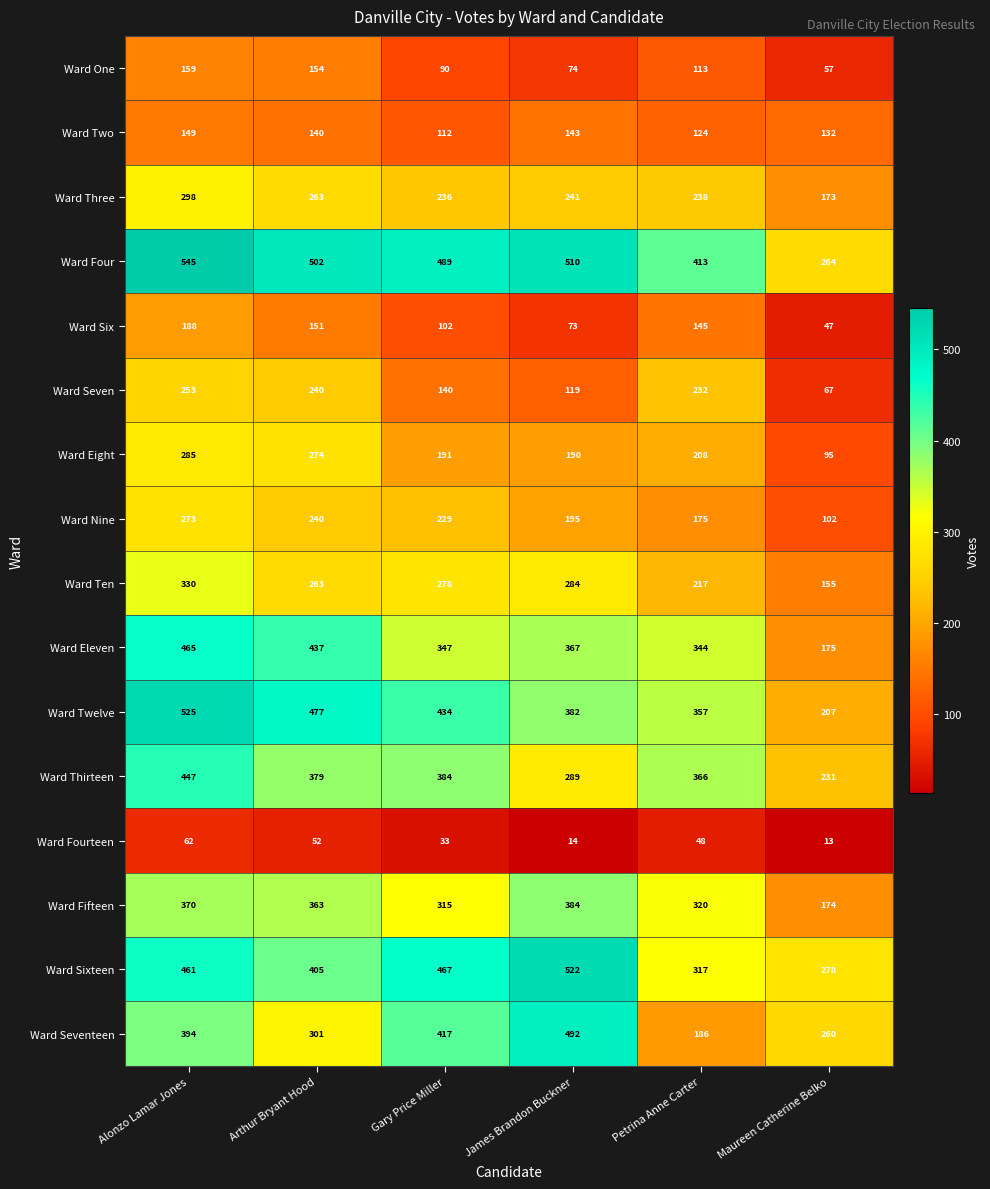

At how many categories does at least one series exceed 430?

4